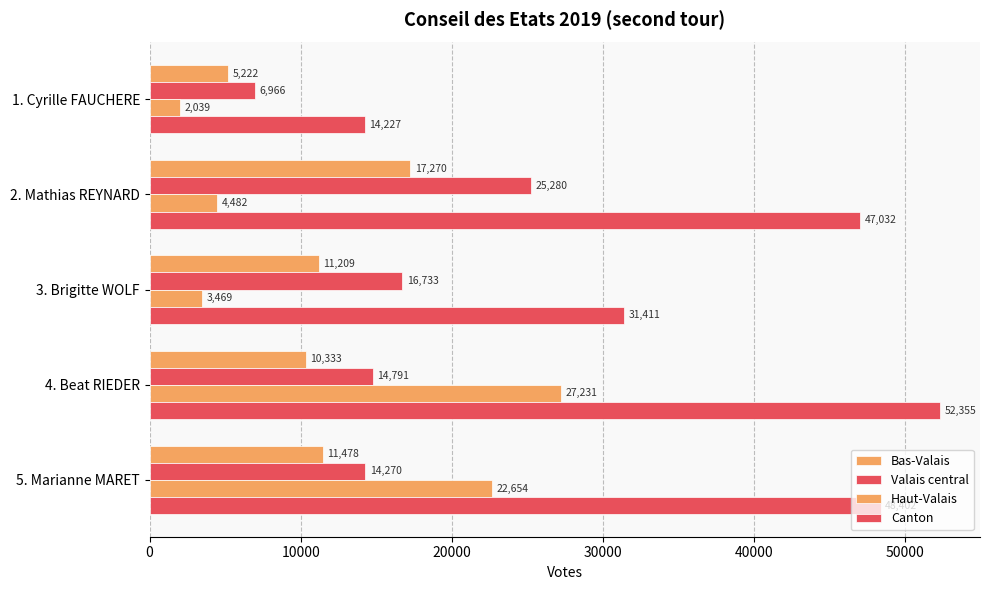

Count the number of data series in this chart.

4